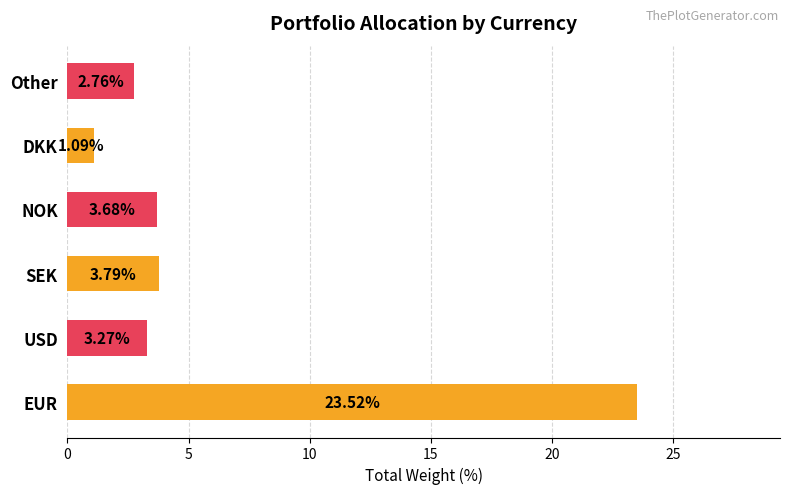

What is the difference between the maximum and minimum values?

22.4